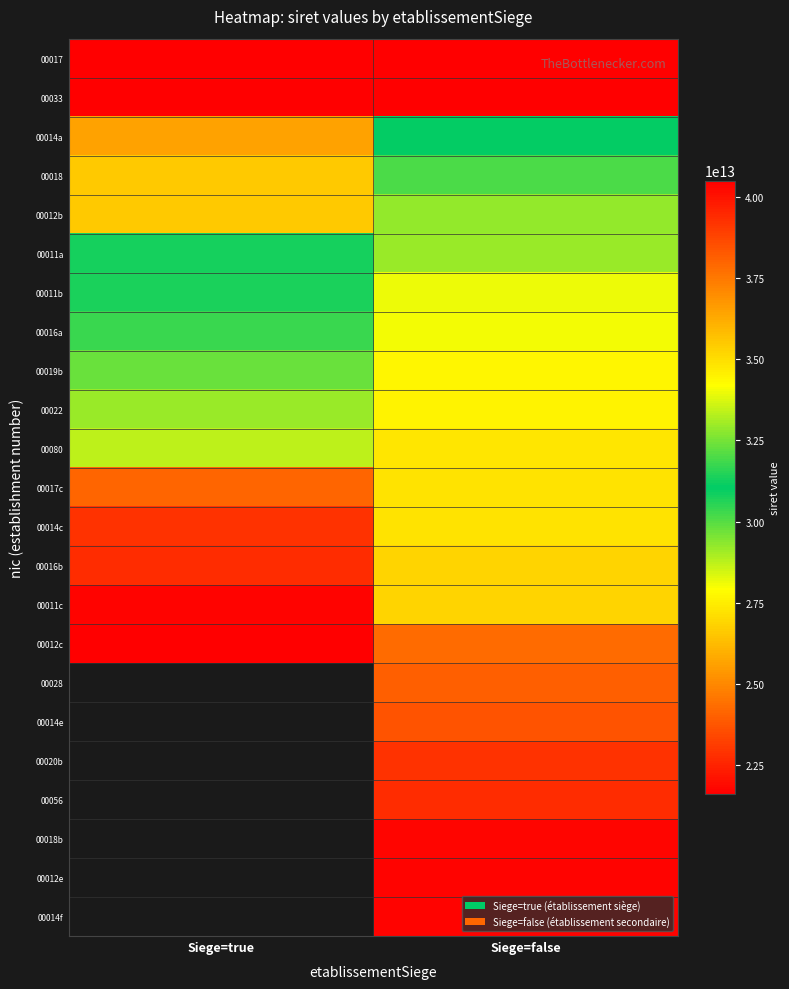

At Siege=false, list the series in order from smallest to largest.

00017, 00033, 00014a, 00018, 00012b, 00011a, 00011b, 00016a, 00019b, 00022, 00080, 00017c, 00014c, 00016b, 00011c, 00012c, 00028, 00014e, 00020b, 00056, 00018b, 00012e, 00014f